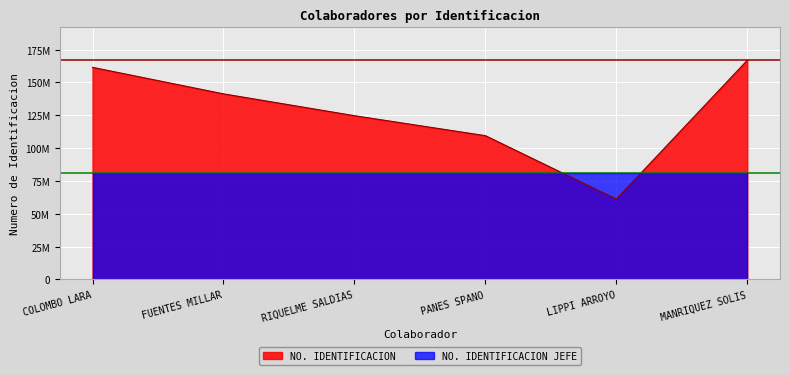

What is the minimum value shown in the chart?

61122990